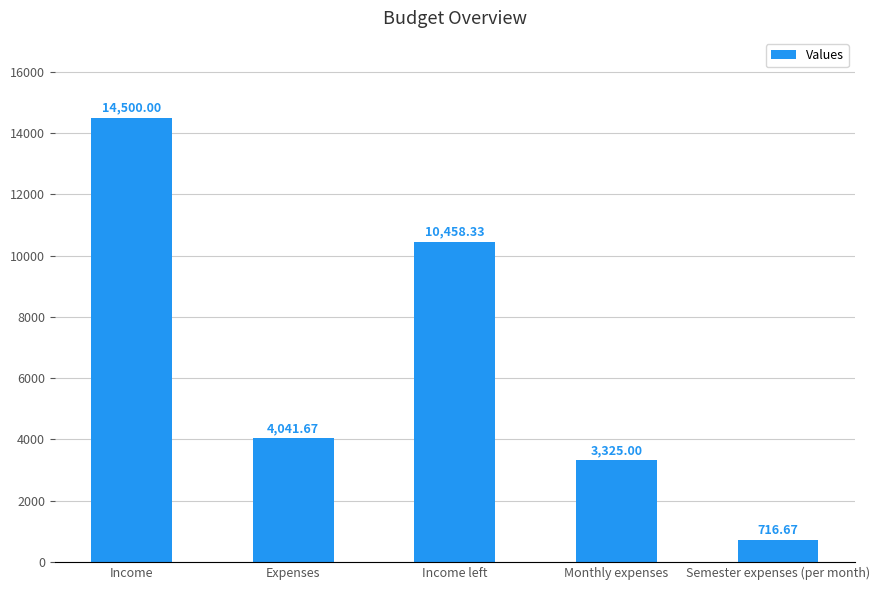

How many series are shown in this chart?

1